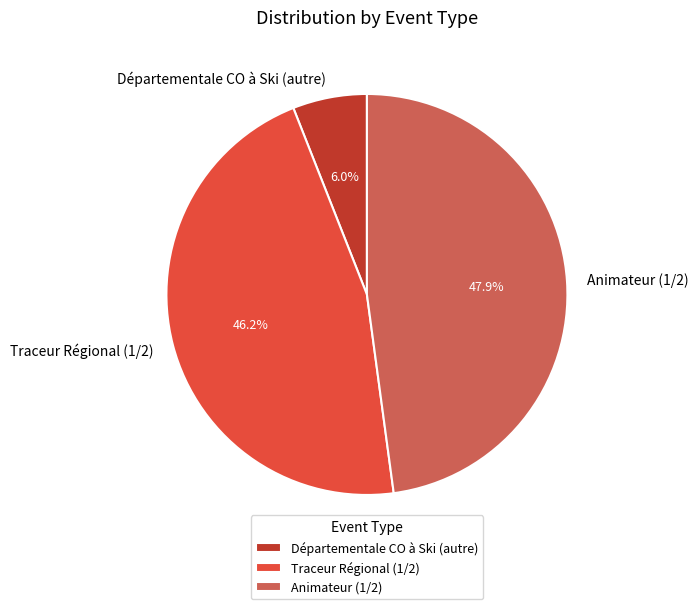

How much of the chart is everything except Animateur (1/2)?

52.1%